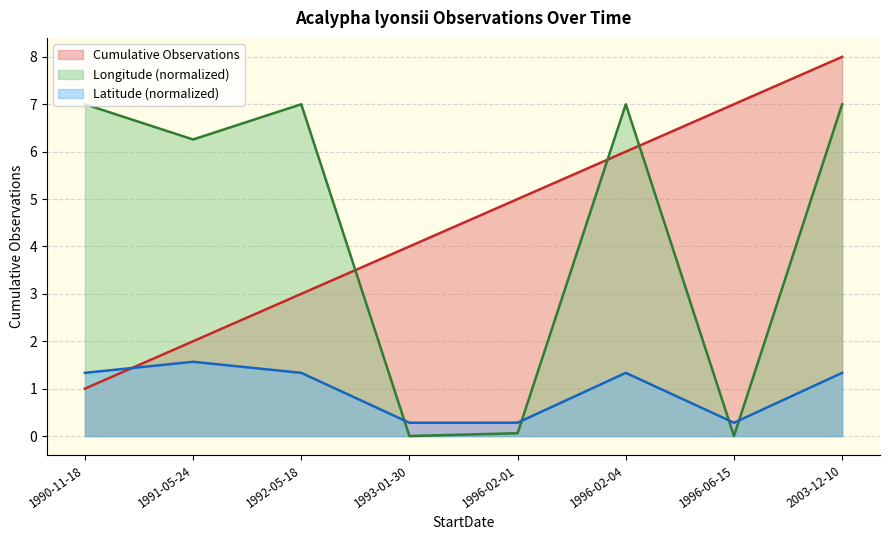

How many lines are shown in the chart?

3